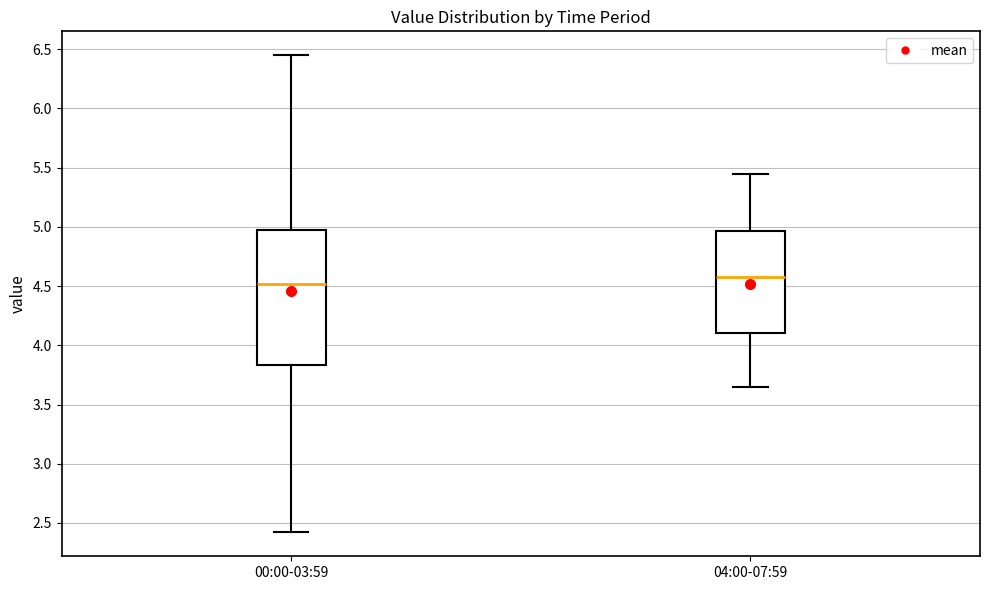

Reading left to right, transcribe this box plot: for each box, give where its median line is, the range the box spans, and where its two whiskers end, as read against the y-axis. The values are not printed on the chart, so give them approximately, as read against the axis.

00:00-03:59: median 4.50, box 3.85 to 5.00, whiskers 2.40 to 6.45
04:00-07:59: median 4.60, box 4.10 to 4.95, whiskers 3.65 to 5.45